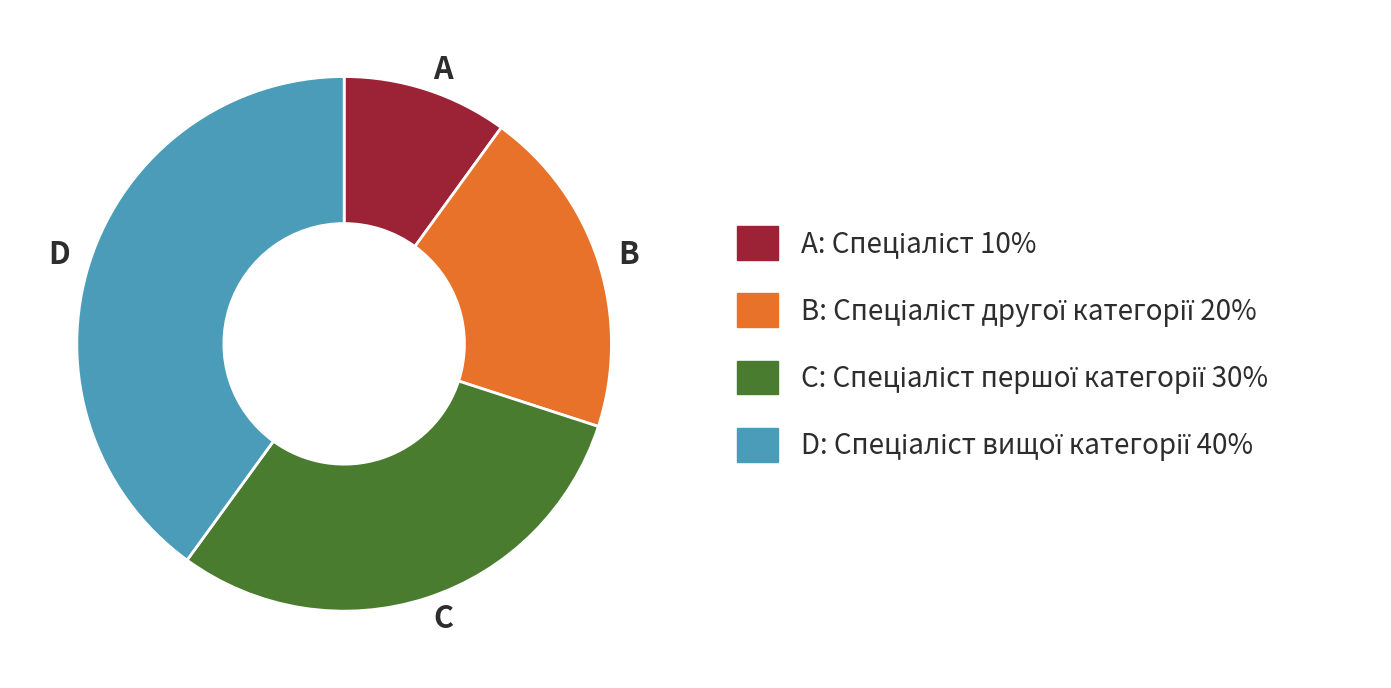

Does A represent more than half of the total?

No